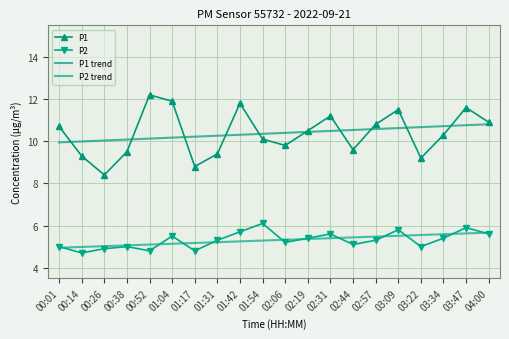

The P1 series shows 8.8 at 01:17. True or false?

True